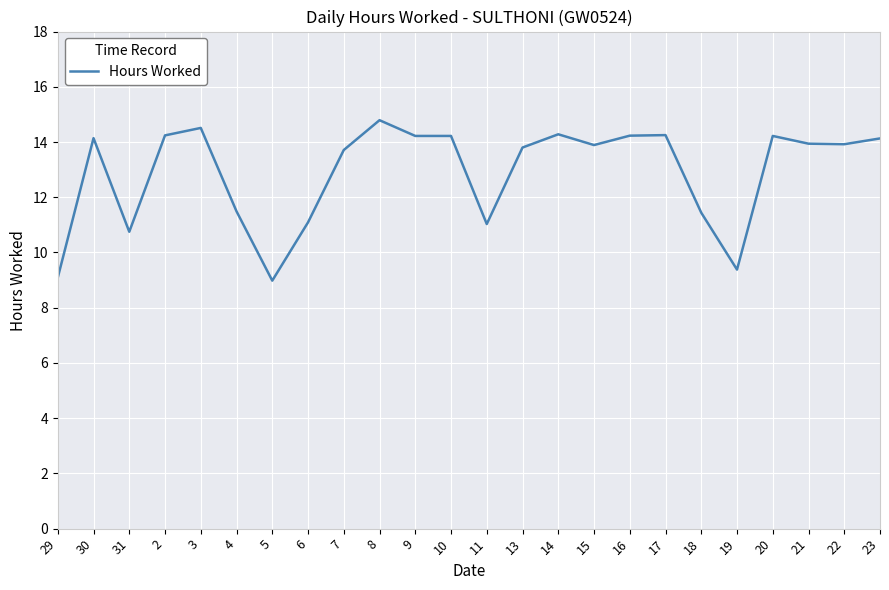

What is the maximum value shown in the chart?

14.8